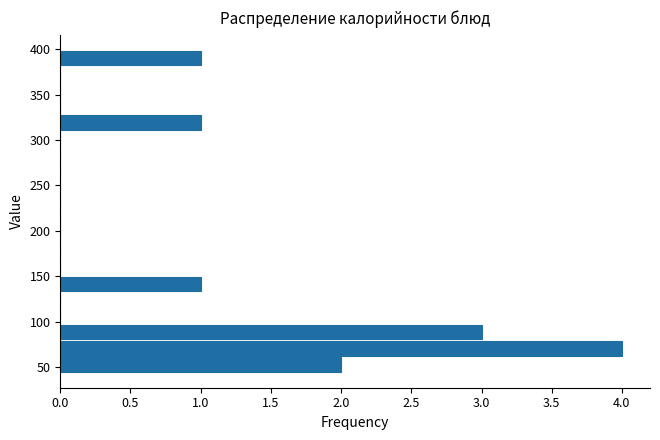

Around what value on the y-axis is the longest bar? Give the approximate position of its centre, as read against the axis.

70